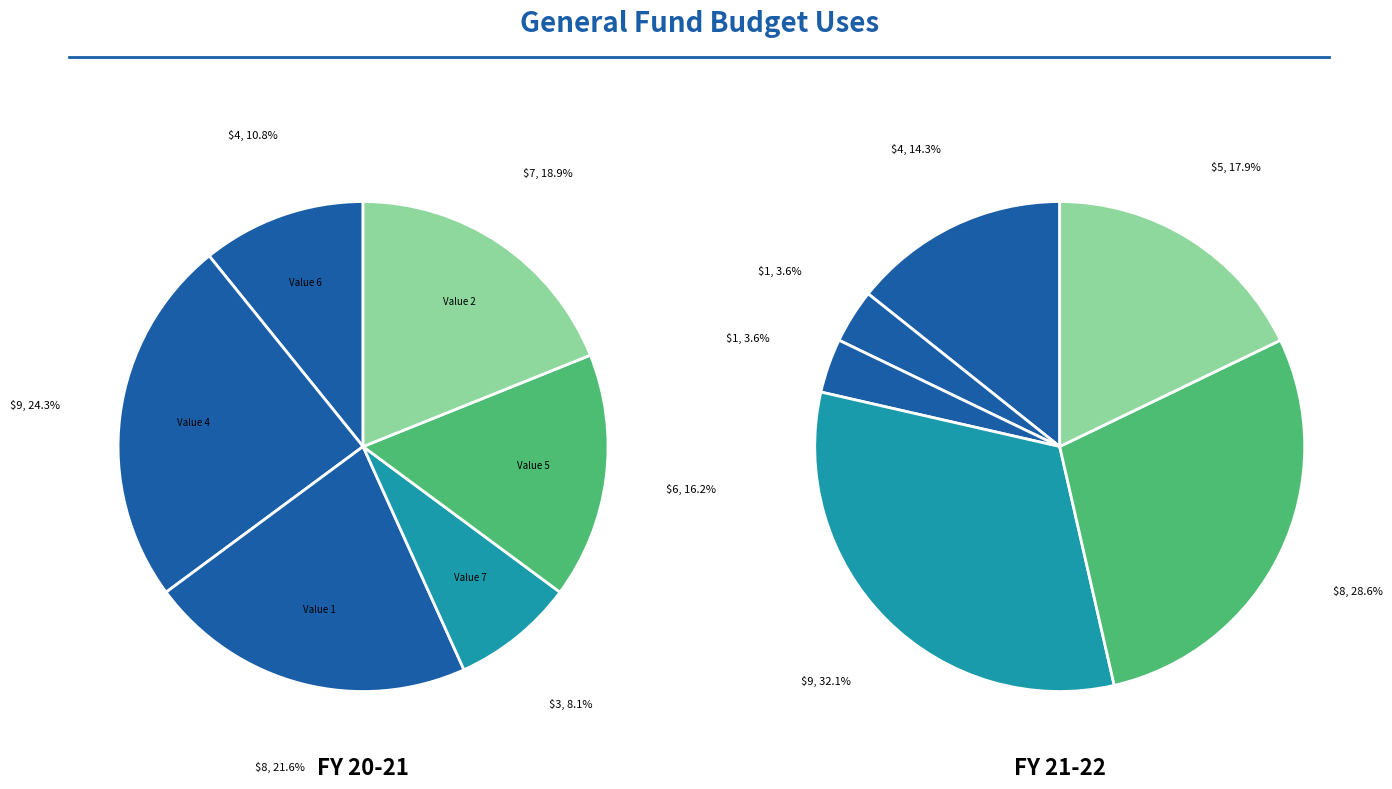

Which category has the biggest portion of the pie?

9